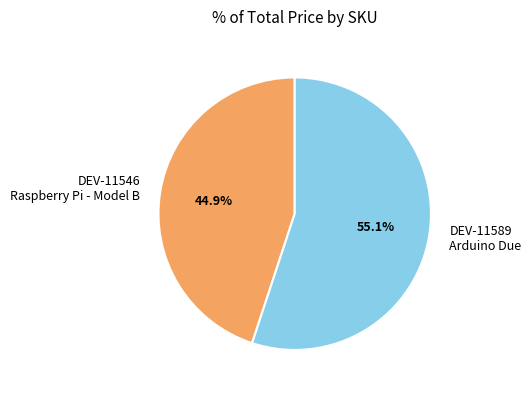

Rank the categories by value from lowest to highest.

DEV-11546 Raspberry Pi - Model B, DEV-11589 Arduino Due